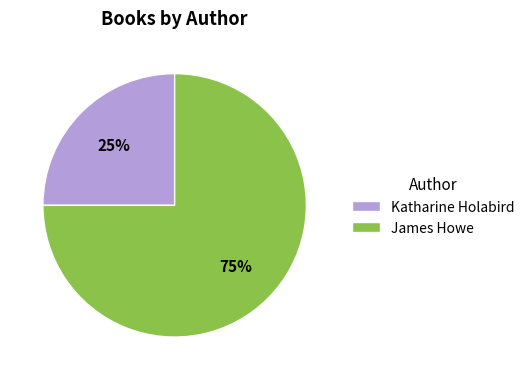

To the nearest percent, what is the difference between the largest and smallest slice percentages?

50%